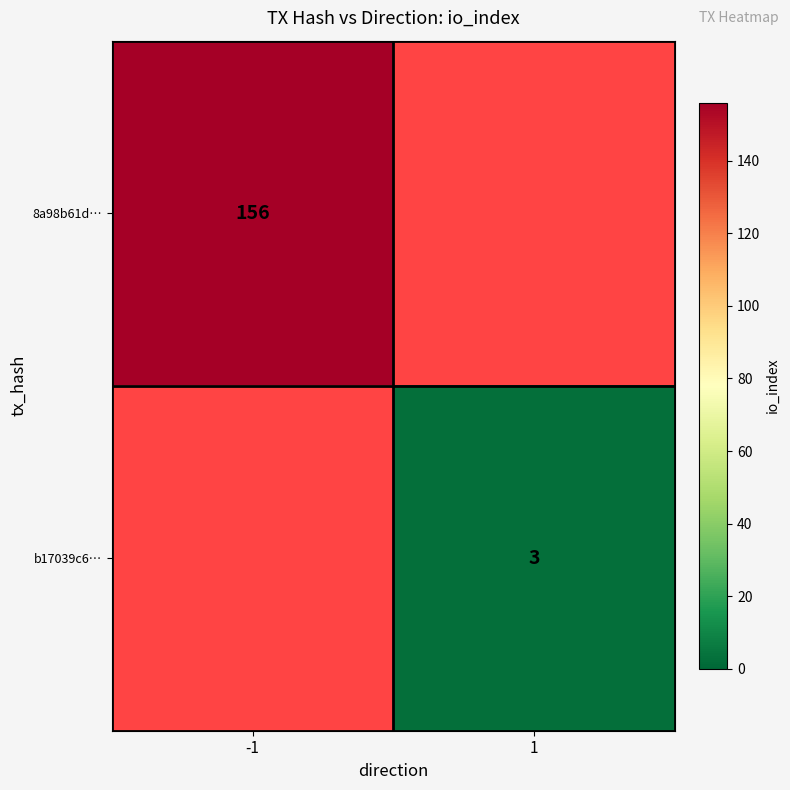

The b17039c6… series shows 5.1 at 1. True or false?

False